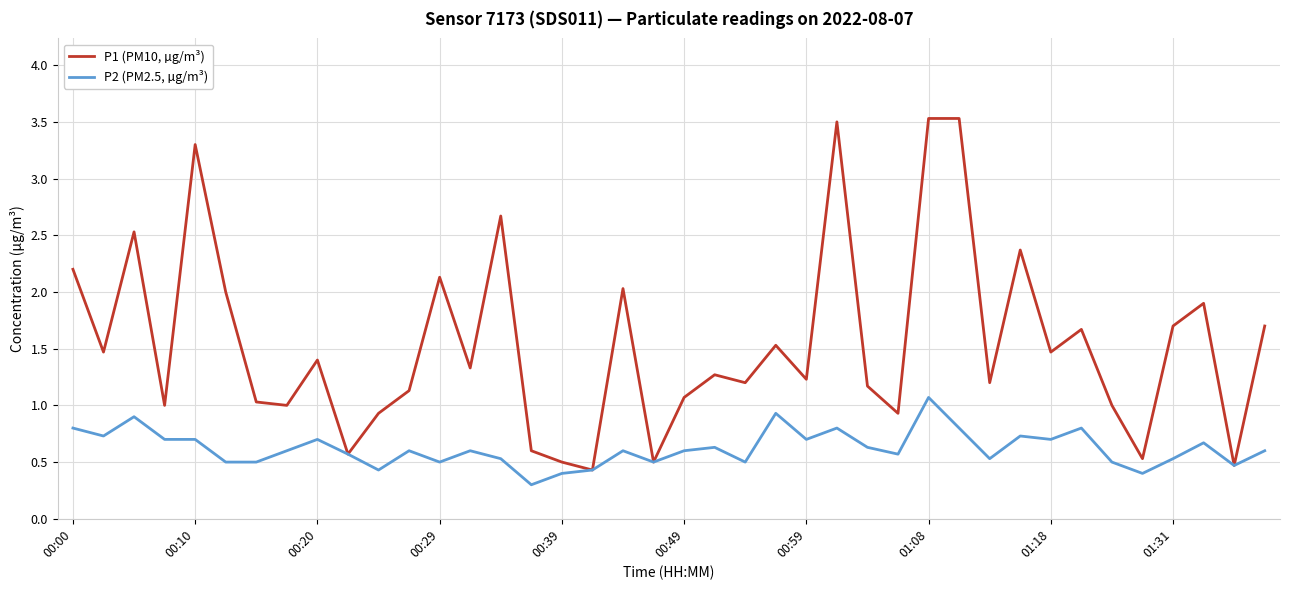

What is the lowest value of the P2 (PM2.5, µg/m³) series?

0.3